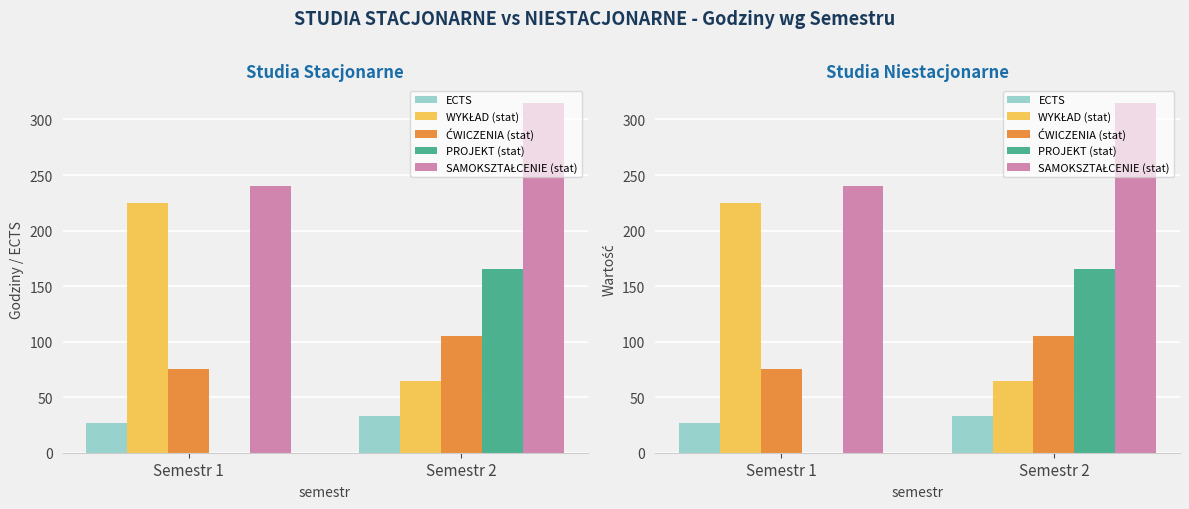

At which label does WYKŁAD (stat) reach its minimum?

Semestr 2